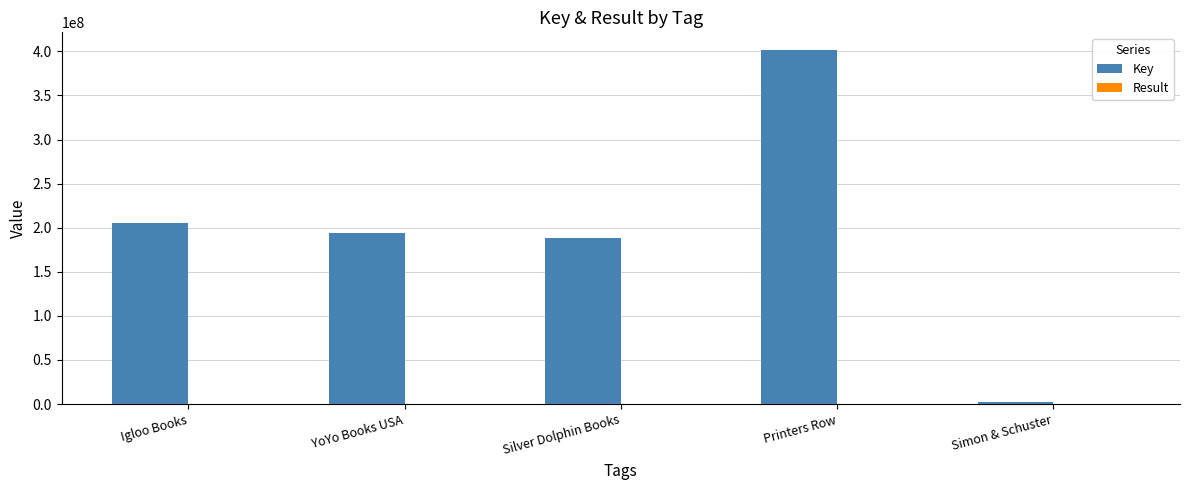

The Key series shows 193618914.0 at YoYo Books USA. True or false?

True